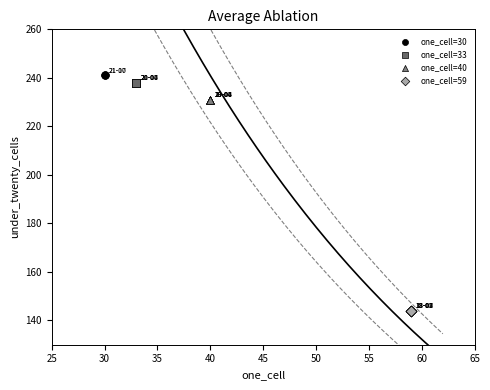

What are all the series names shown in the legend?

one_cell=30, one_cell=33, one_cell=40, one_cell=59